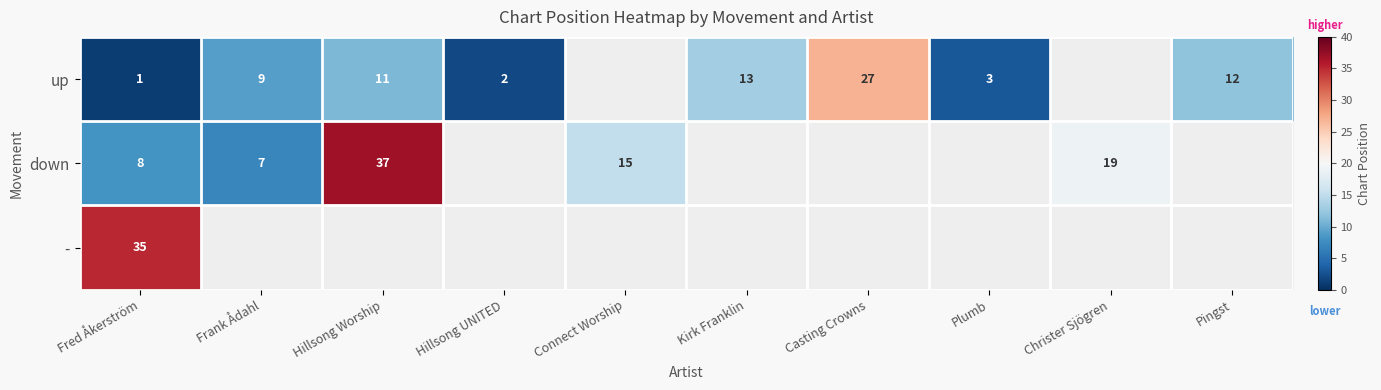

The value of up at Fred Åkerström is 1. True or false?

True